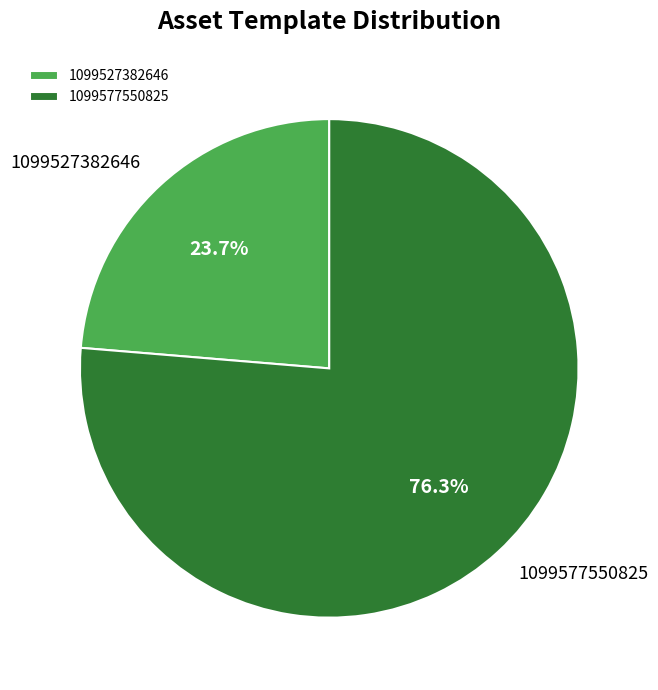

Rank the categories by value from lowest to highest.

1099527382646, 1099577550825